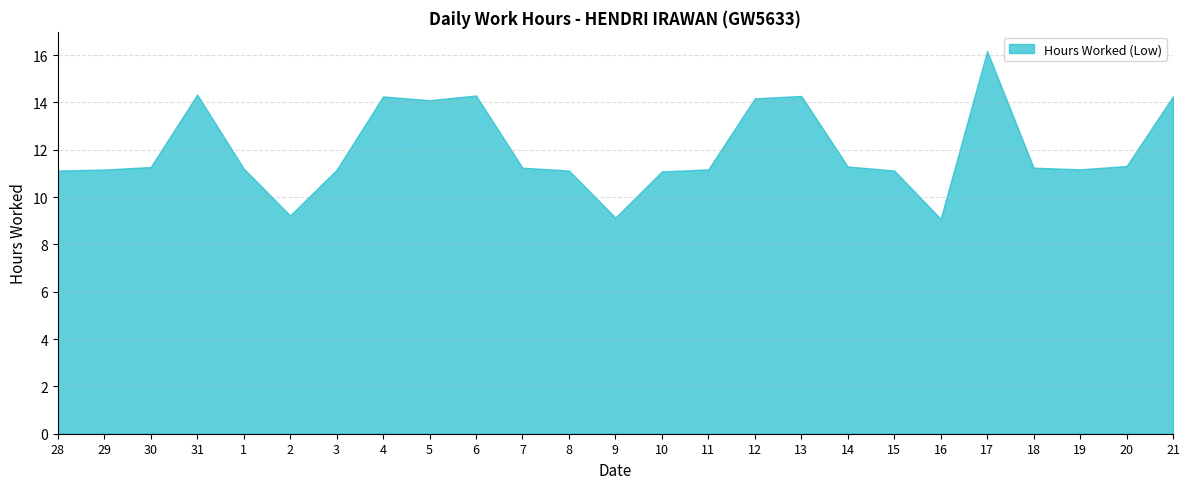

True or false: there are more than 2 points higher than both neighbors.

True